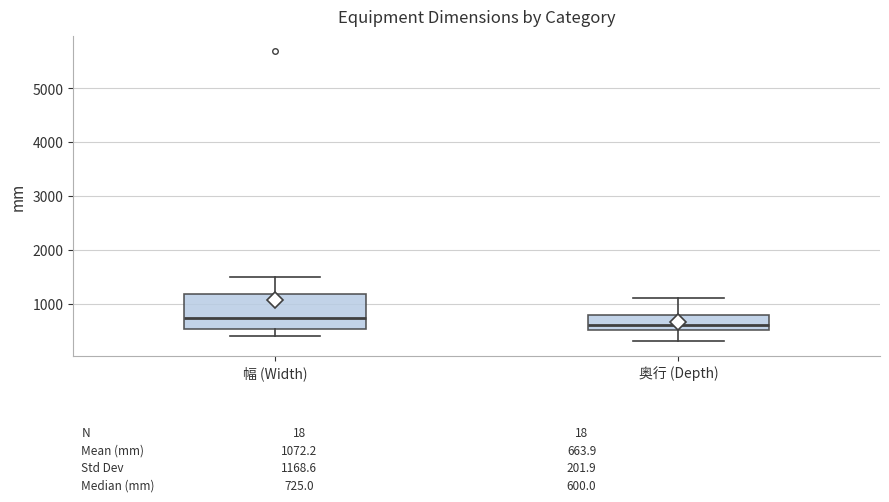

Which box has the highest median line?

幅 (Width)